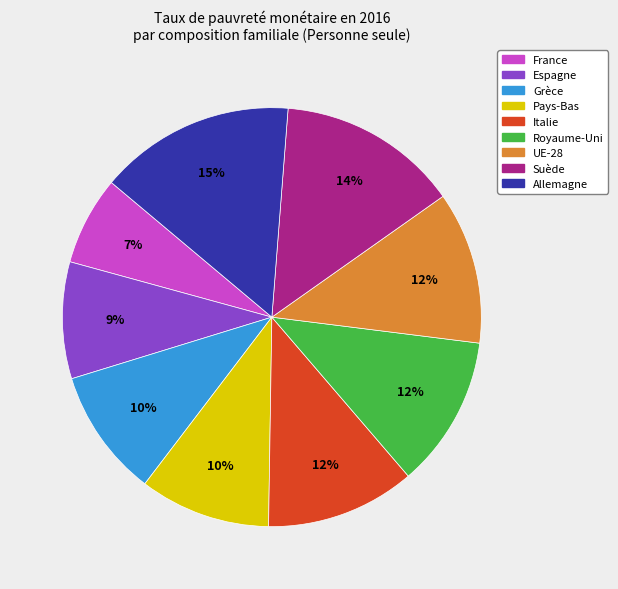

The France slice represents 7% of the pie. True or false?

True